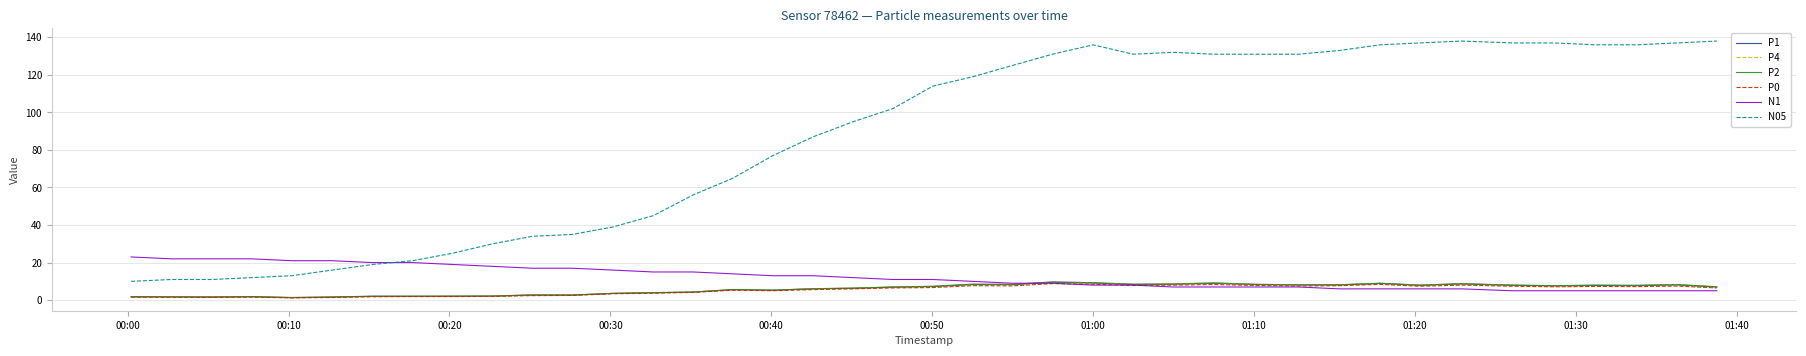

True or false: P0 and N05 intersect in this chart.

False